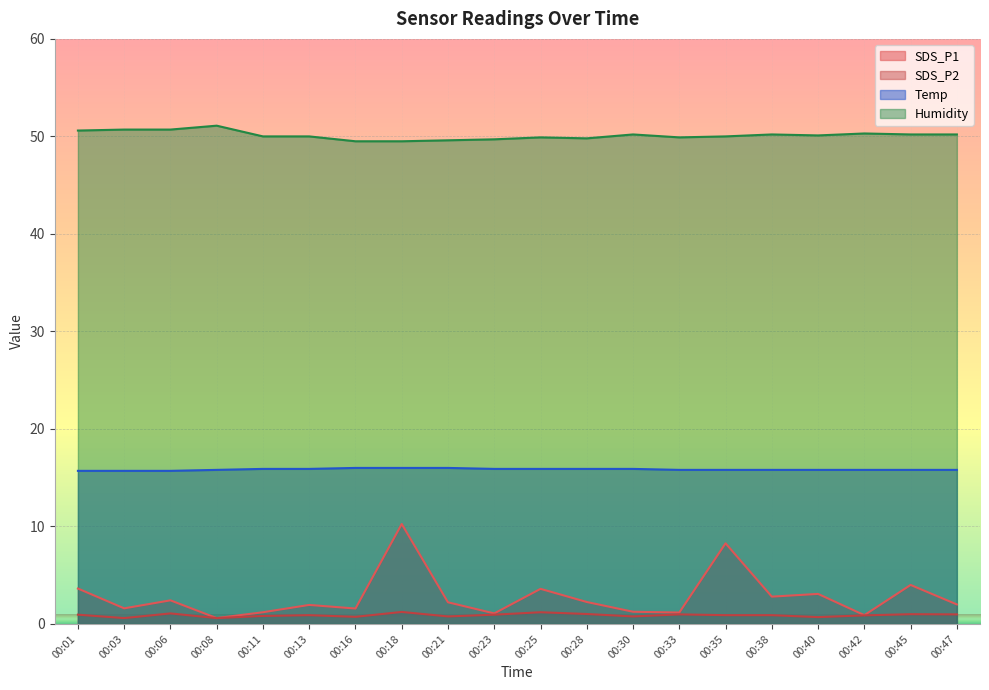

Is the value of SDS_P2 at 00:28 greater than the value of Humidity at 00:42?

No